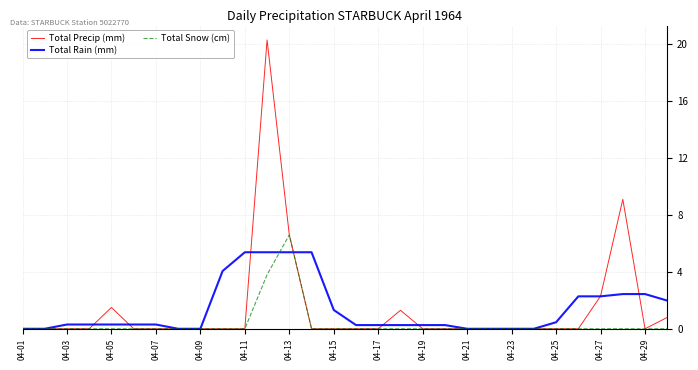

Which series has the largest range (max minus min)?

Total Precip (mm)